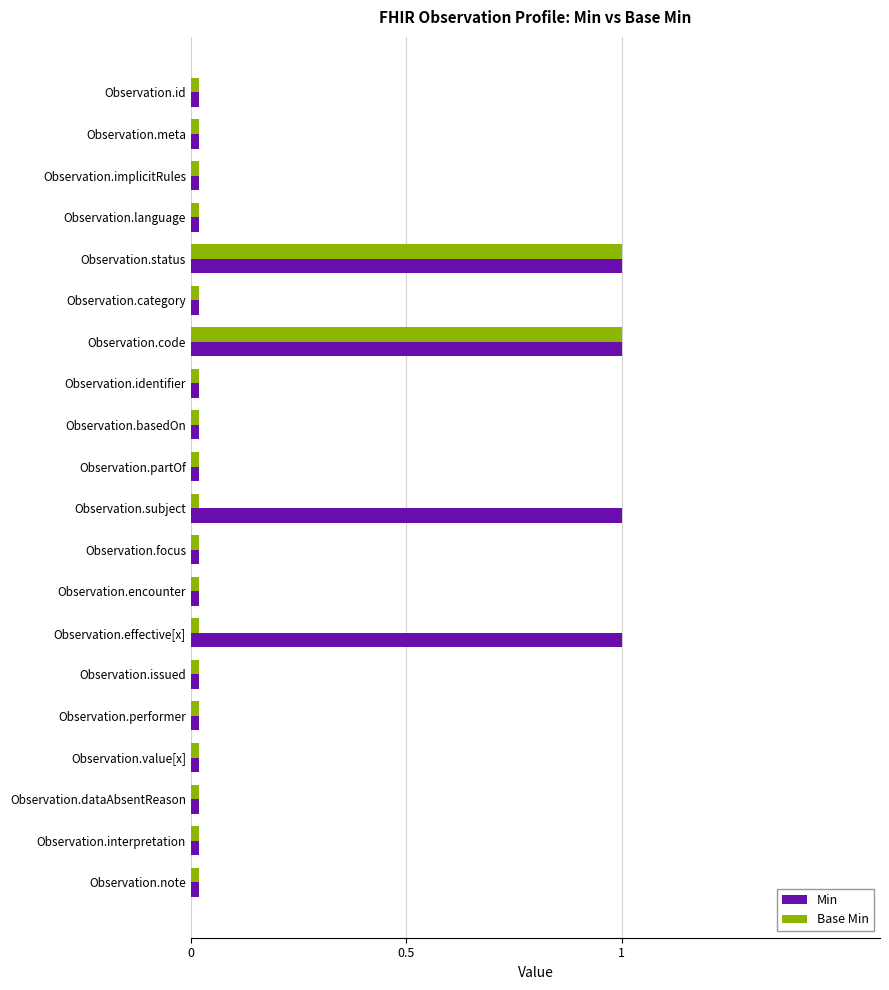

What position from the right is 4?

16